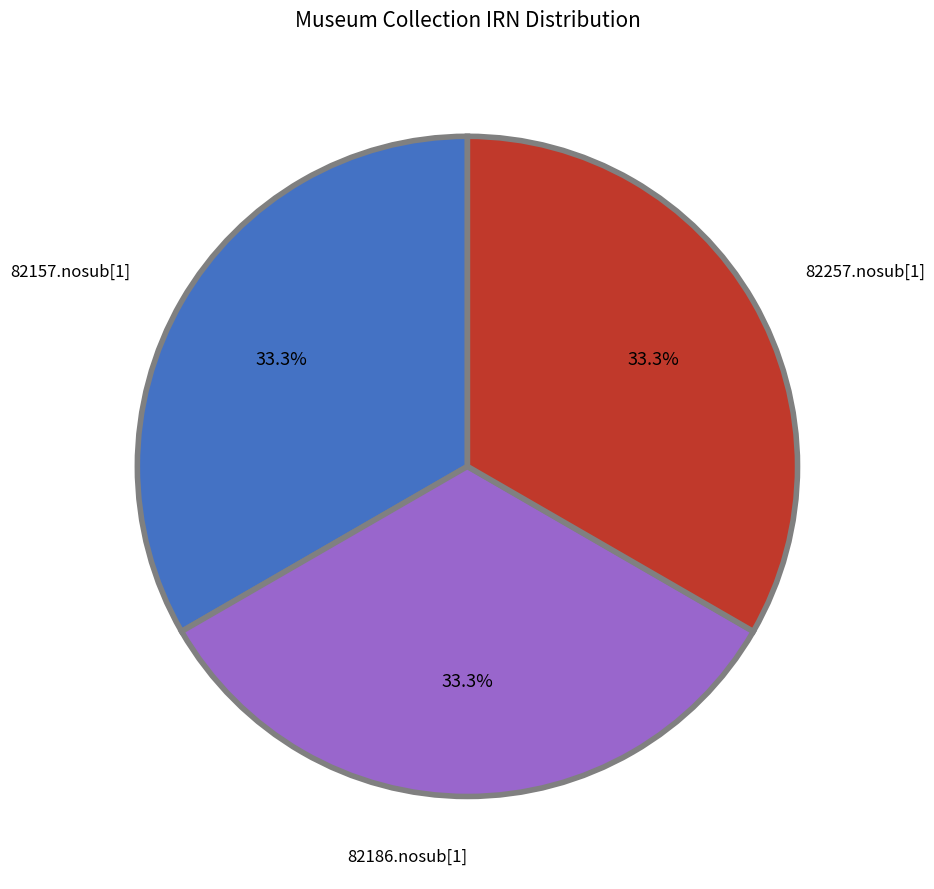

To the nearest percent, what portion does 82186.nosub[1] represent?

33%